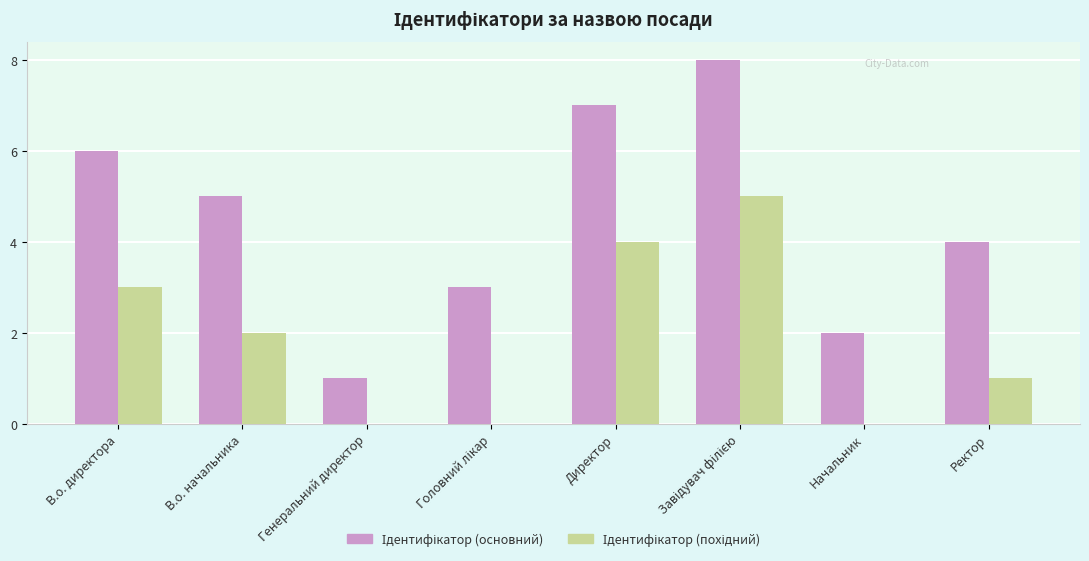

What is the maximum value shown in the chart?

8